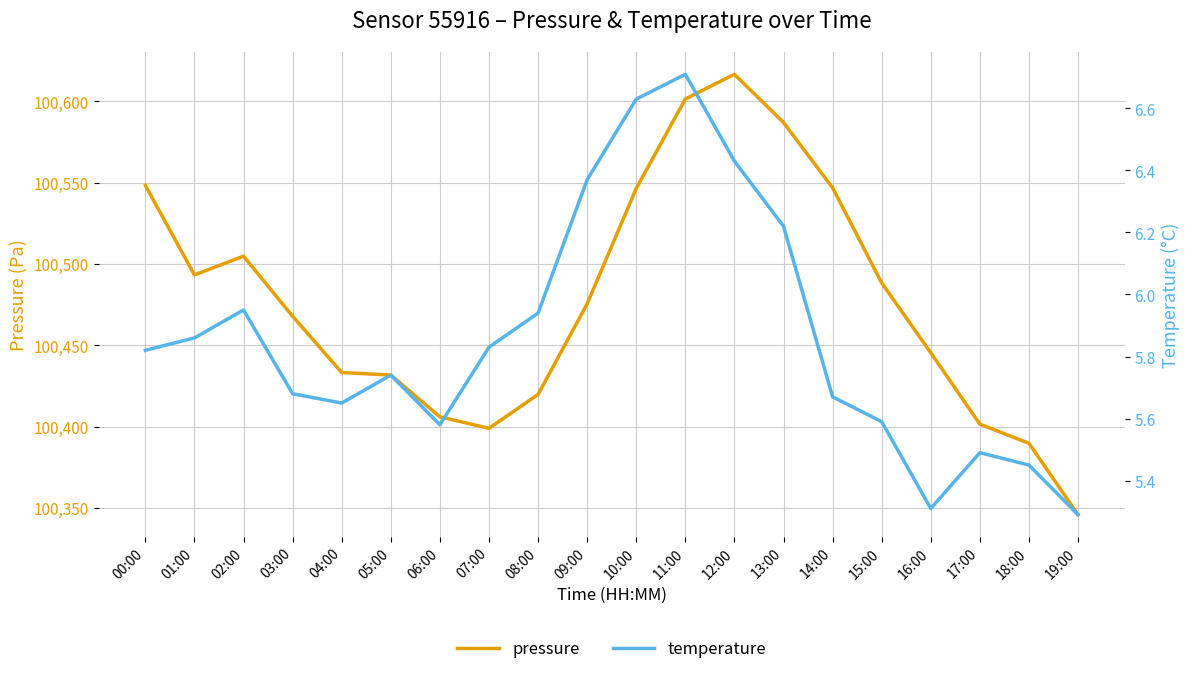

Reading left to right, what are all the values shown in this chart?

pressure: 100548.3	100493.3	100504.8	100467.8	100433.2	100431.7	100406.0	100398.9	100419.8	100475.5	100546.4	100601.5	100616.7	100587.0	100546.9	100488.4	100445.4	100401.5	100389.7	100345.8
temperature: 5.8	5.9	6.0	5.7	5.7	5.7	5.6	5.8	5.9	6.4	6.6	6.7	6.4	6.2	5.7	5.6	5.3	5.5	5.5	5.3